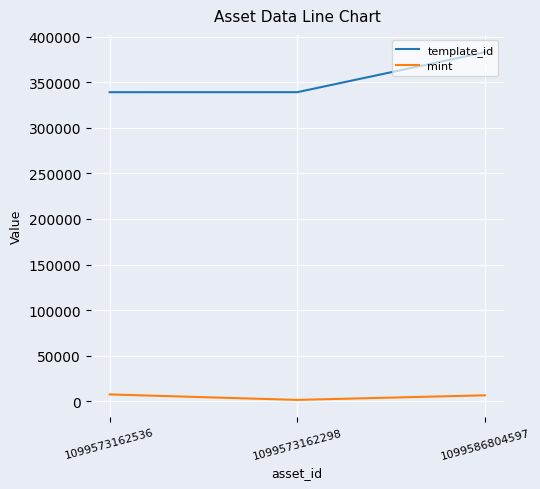

Which series has the largest range (max minus min)?

template_id